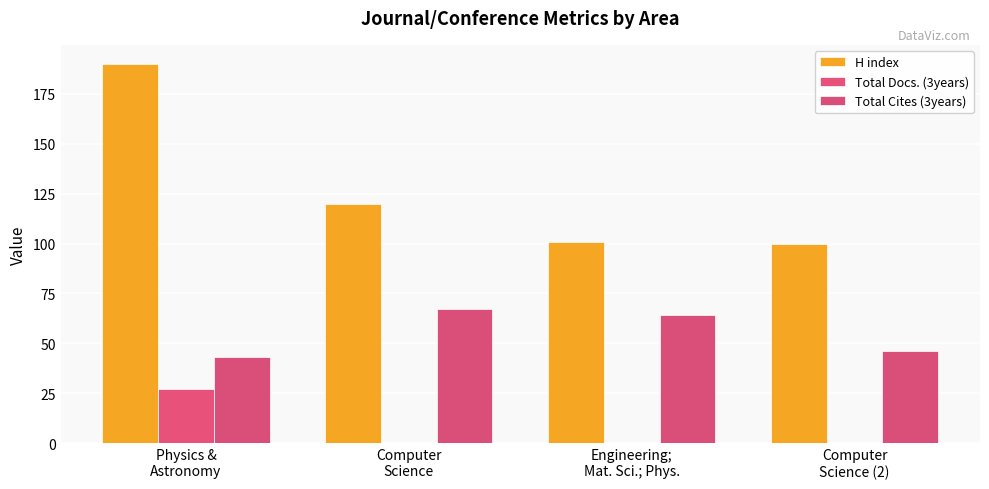

Where is Total Docs. (3years) nearest to the value 13?

Computer
Science